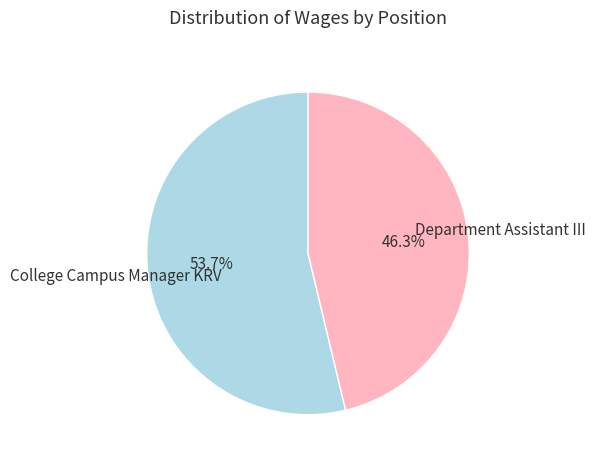

Is there any slice that represents more than half of the pie?

Yes